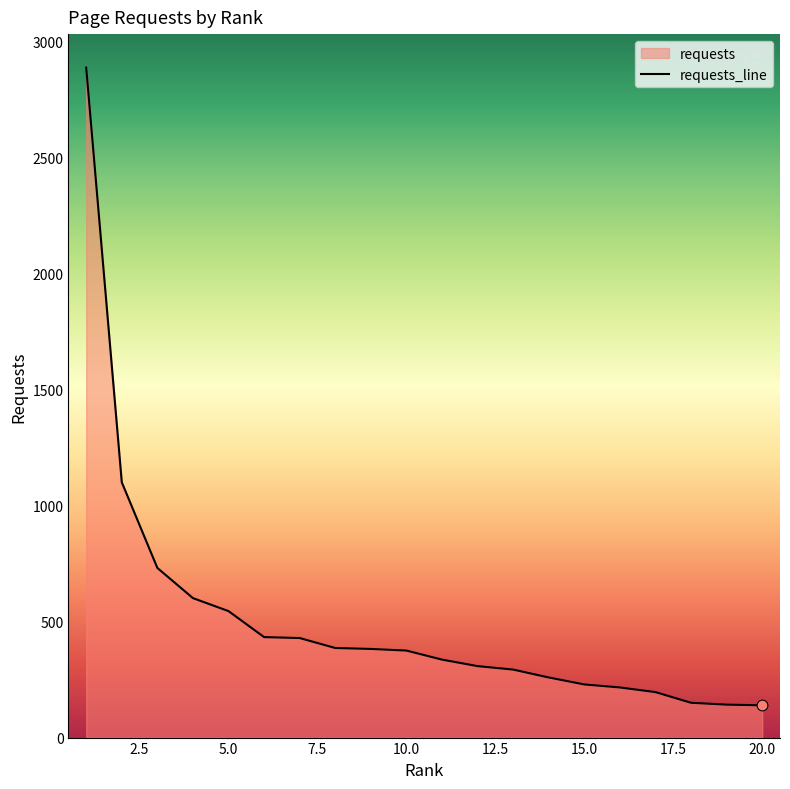

Which has a higher value, 4 or 20?

4